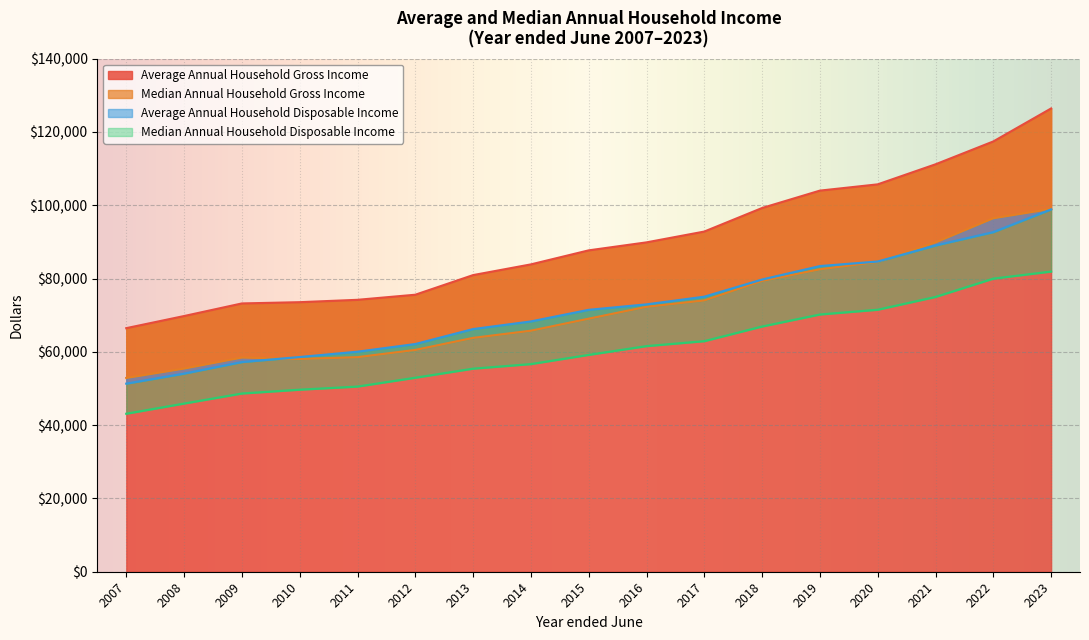

True or false: Average Annual Household Disposable Income has more than 2 interior local peaks.

False